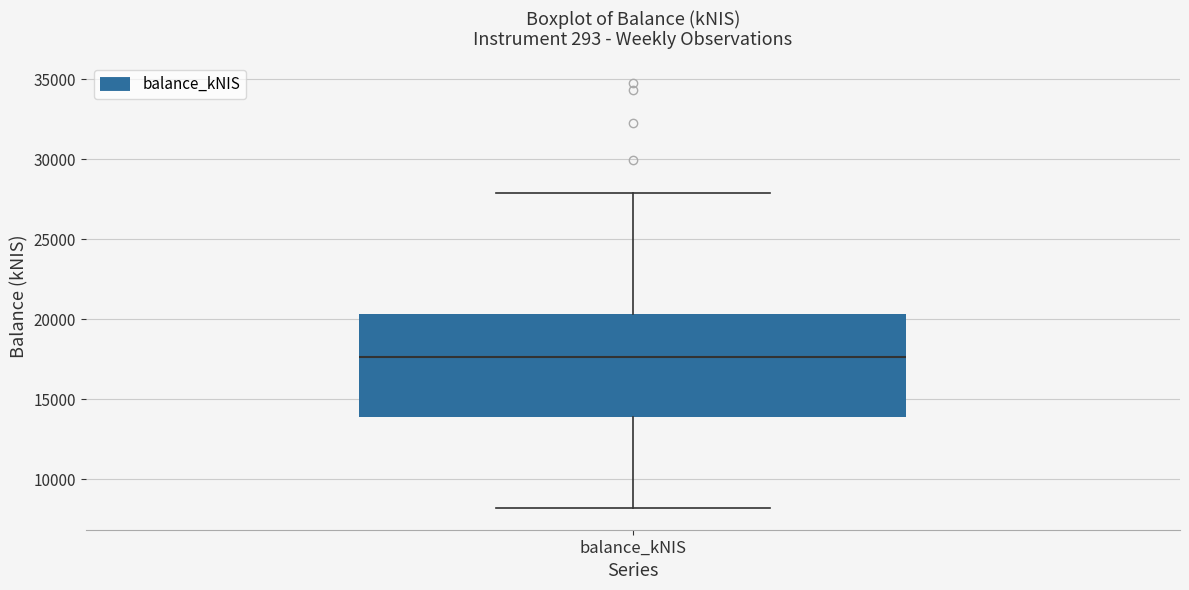

Read this box plot against the y-axis: the position of the median line, the range covered by the box, and the ends of both whiskers. The values are not printed on the chart, so give them approximately, as read against the axis.

median 17500, box 14000 to 20500, whiskers 8000 to 28000